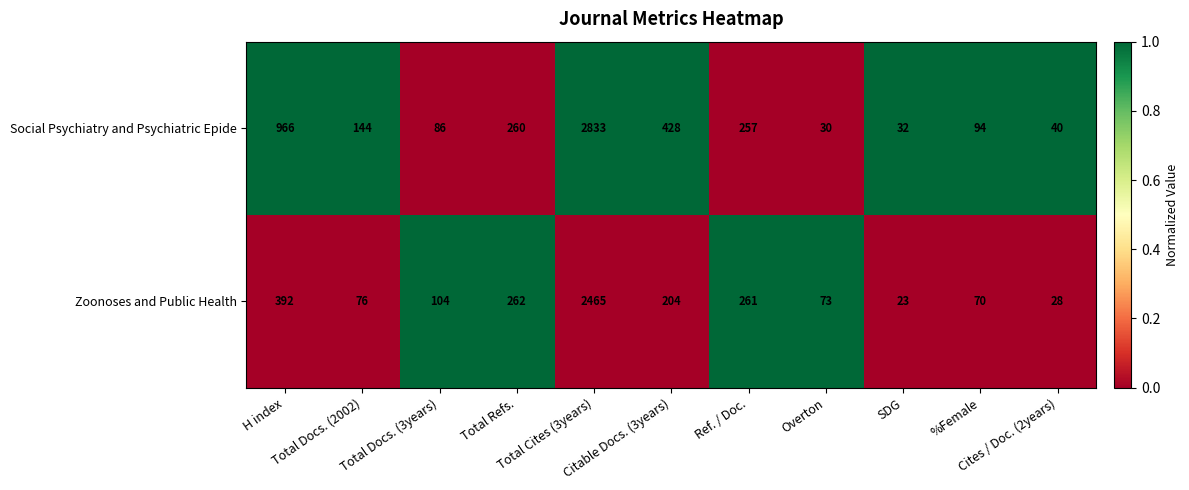

Which series has the largest total across all categories?

Social Psychiatry and Psychiatric Epide